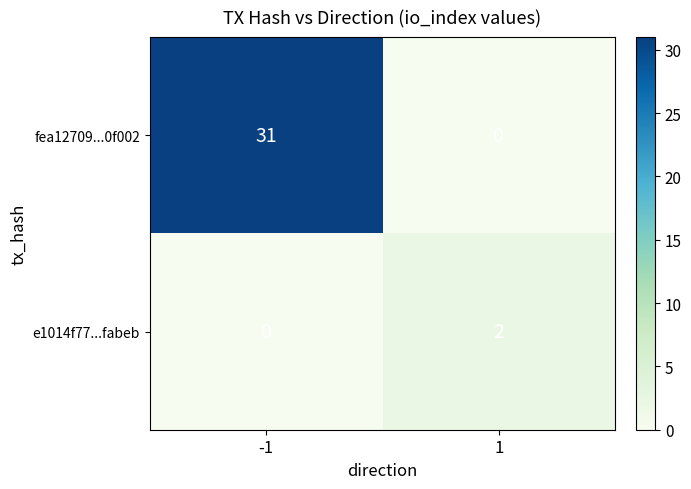

What is the maximum value shown in the chart?

31